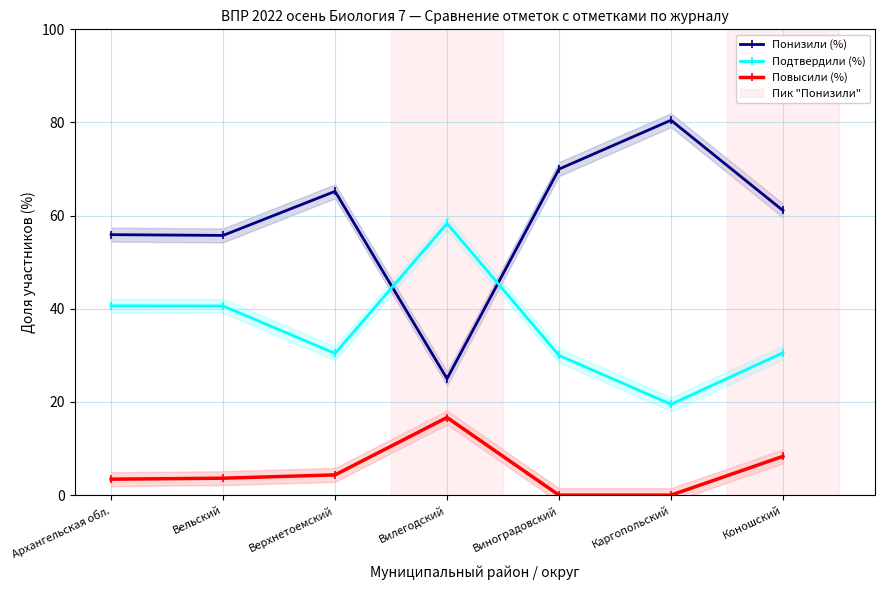

At which label does Повысили (%) reach its peak?

Вилегодский